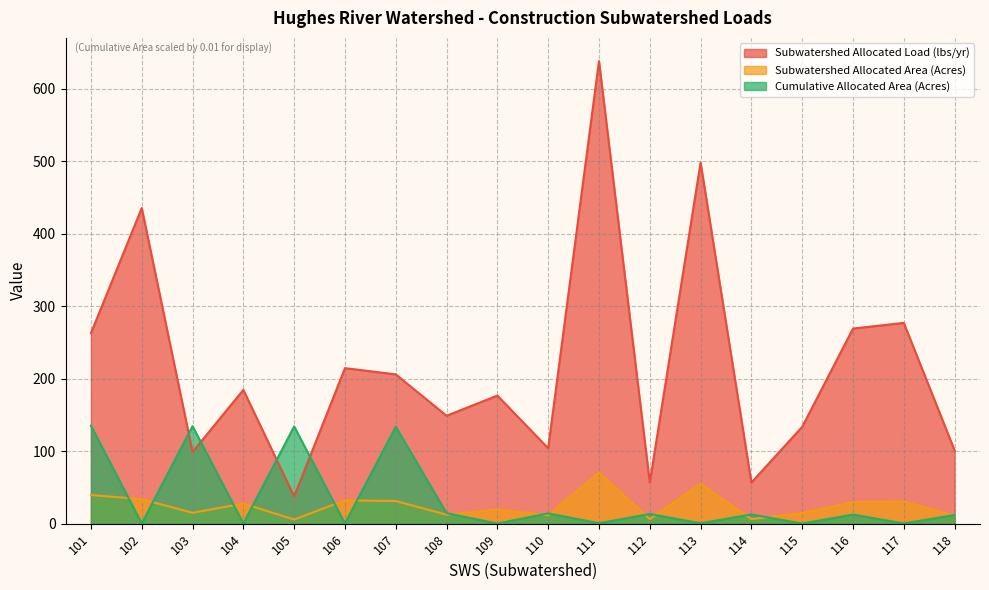

What is the approximate value of Subwatershed Allocated Load (lbs/yr) at 113?

498.3